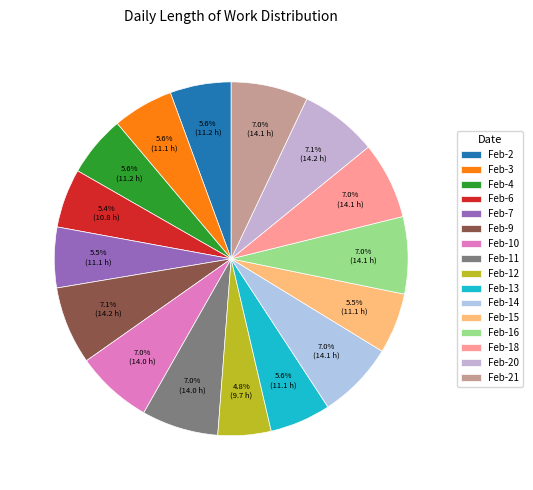

What is the smallest slice in the pie chart?

Feb-12